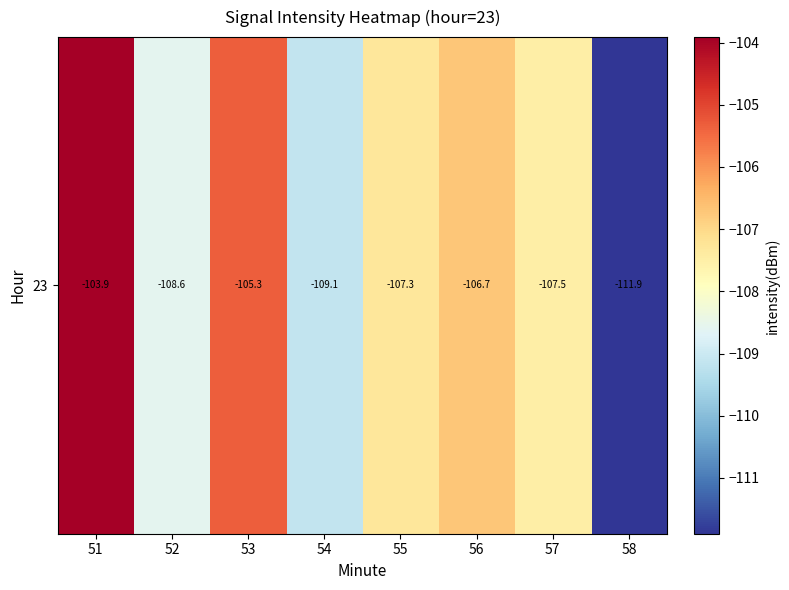

What is the difference between the maximum and minimum values?

8.0